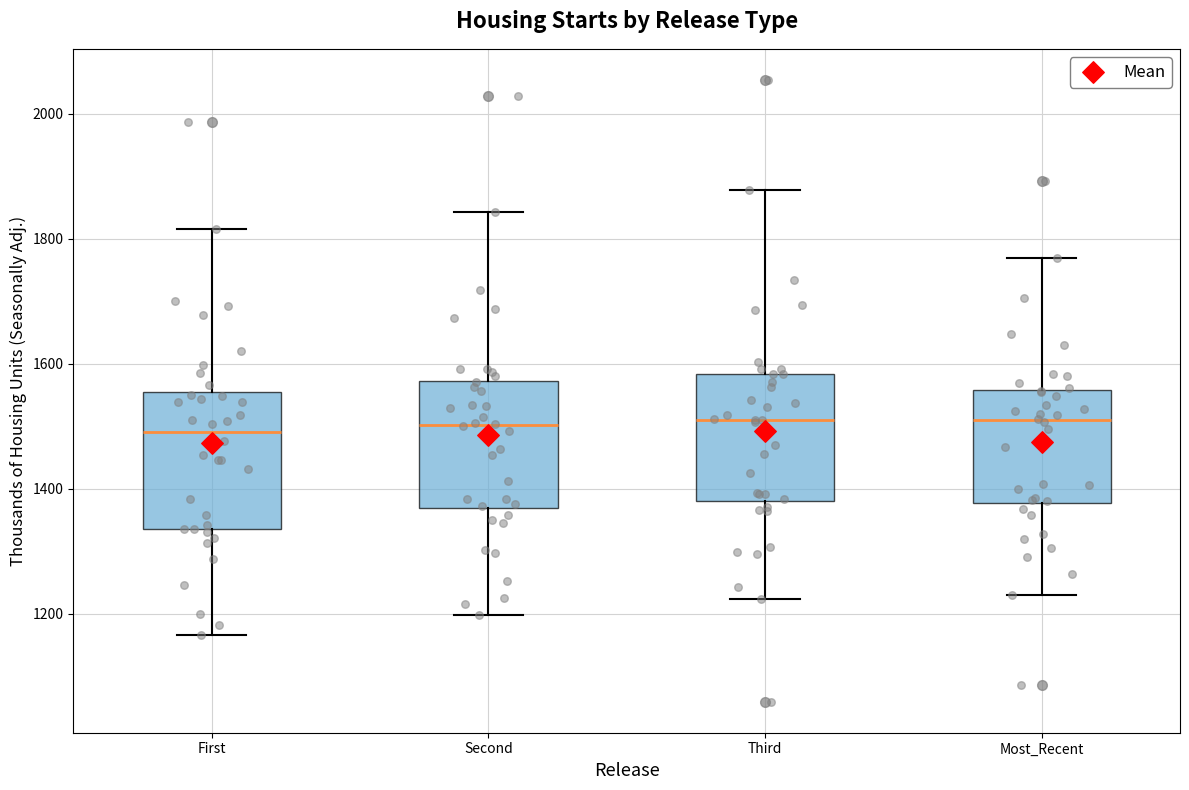

Where does the median line of the box for Most_Recent sit on the y-axis? The values are not printed on the chart, so give them approximately, as read against the axis.

1500